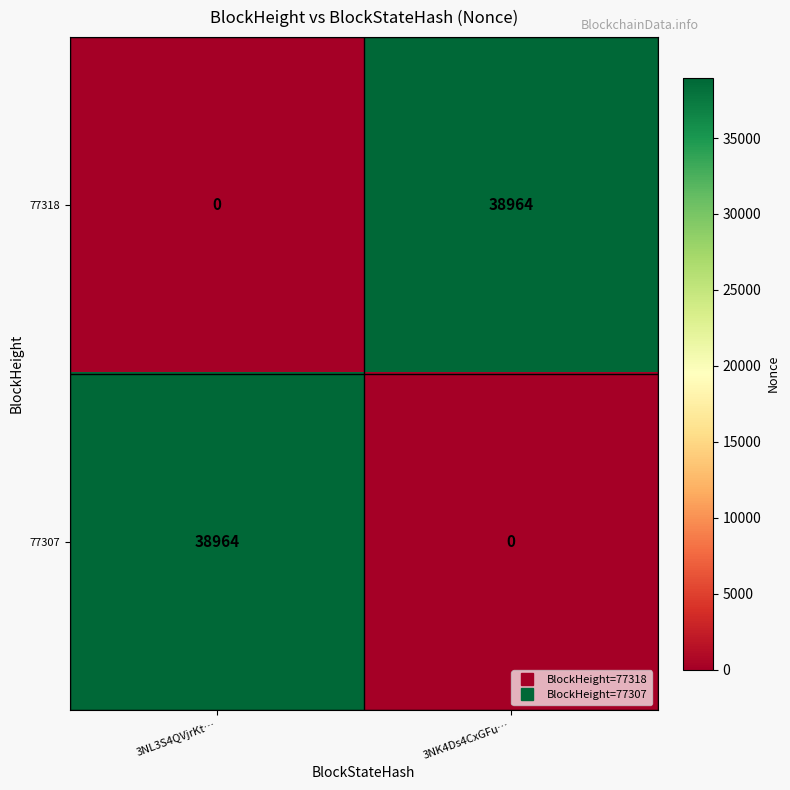

The value of 77318 at 3NL3S4QVjrKt… is -27051. True or false?

False